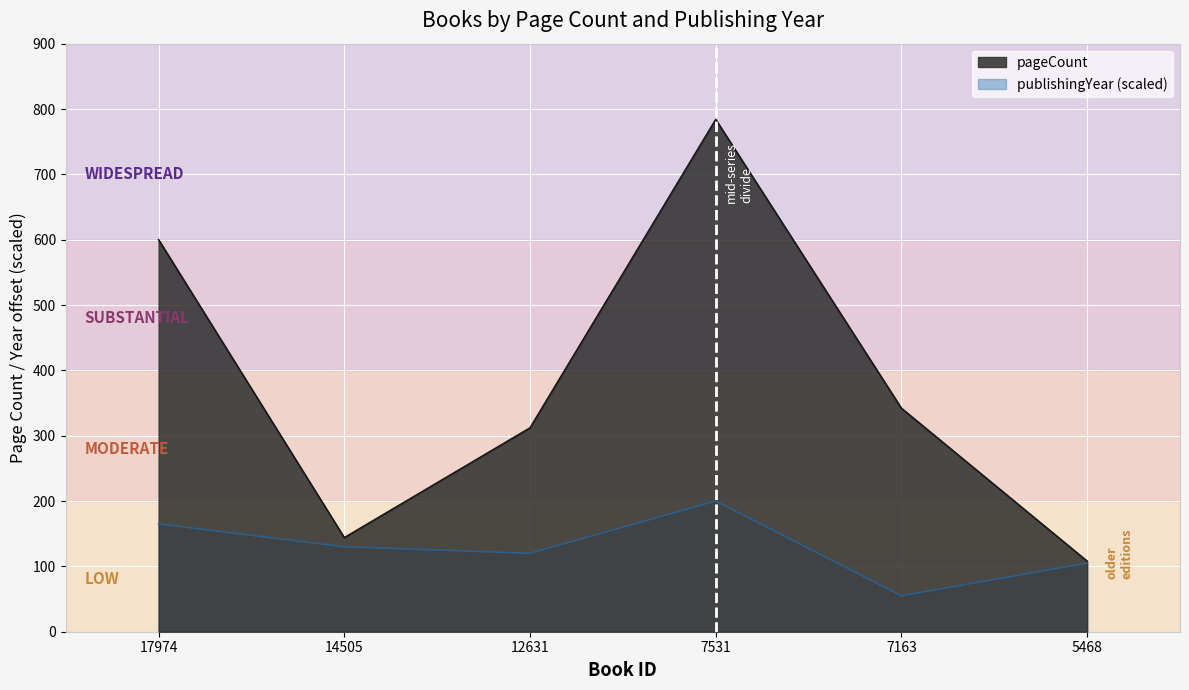

Which series has the largest range (max minus min)?

pageCount